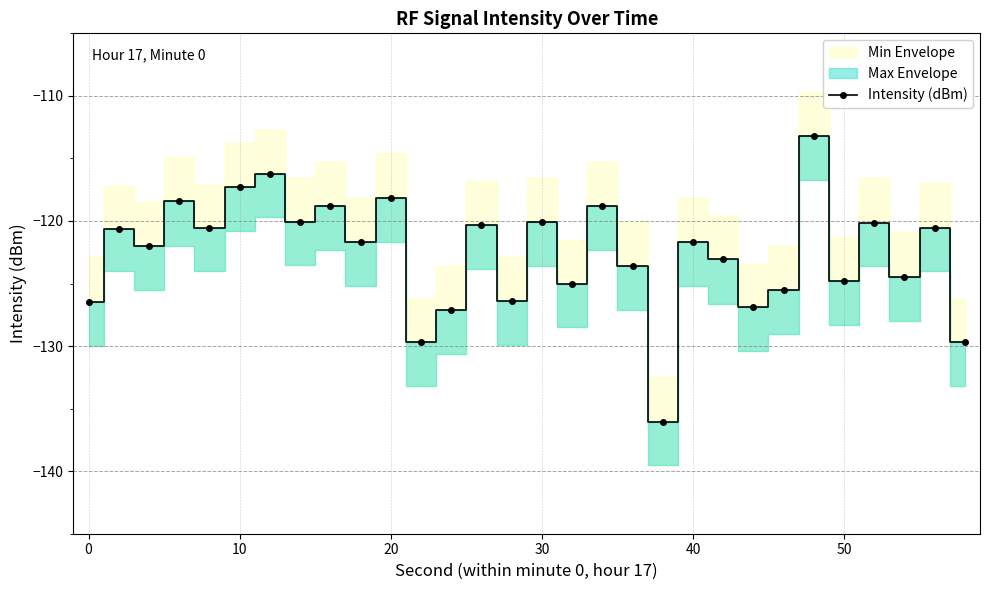

What is the highest value of the Intensity (dBm) series?

-113.2